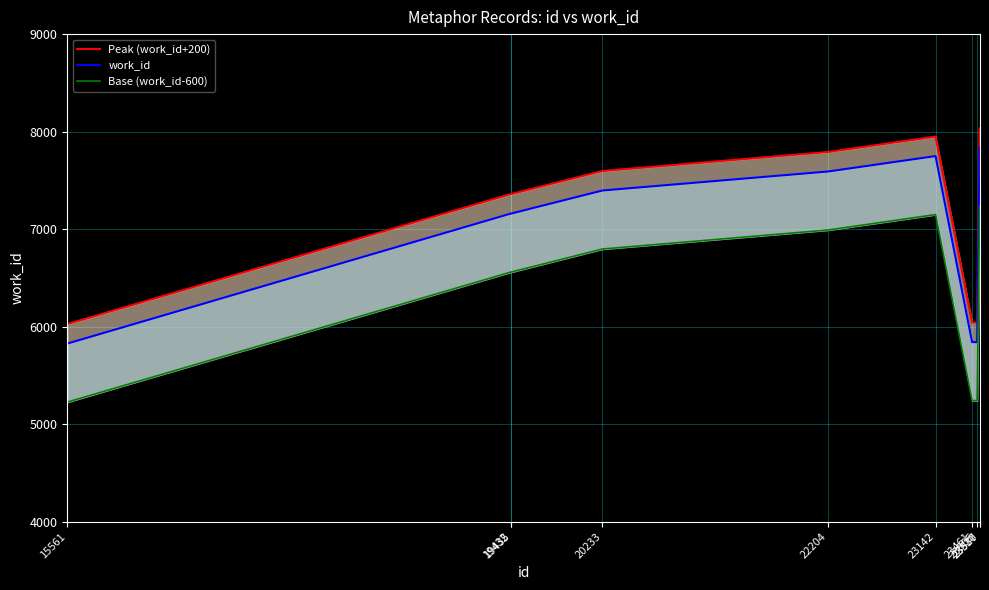

True or false: work_id and Peak (work_id+200) intersect in this chart.

False